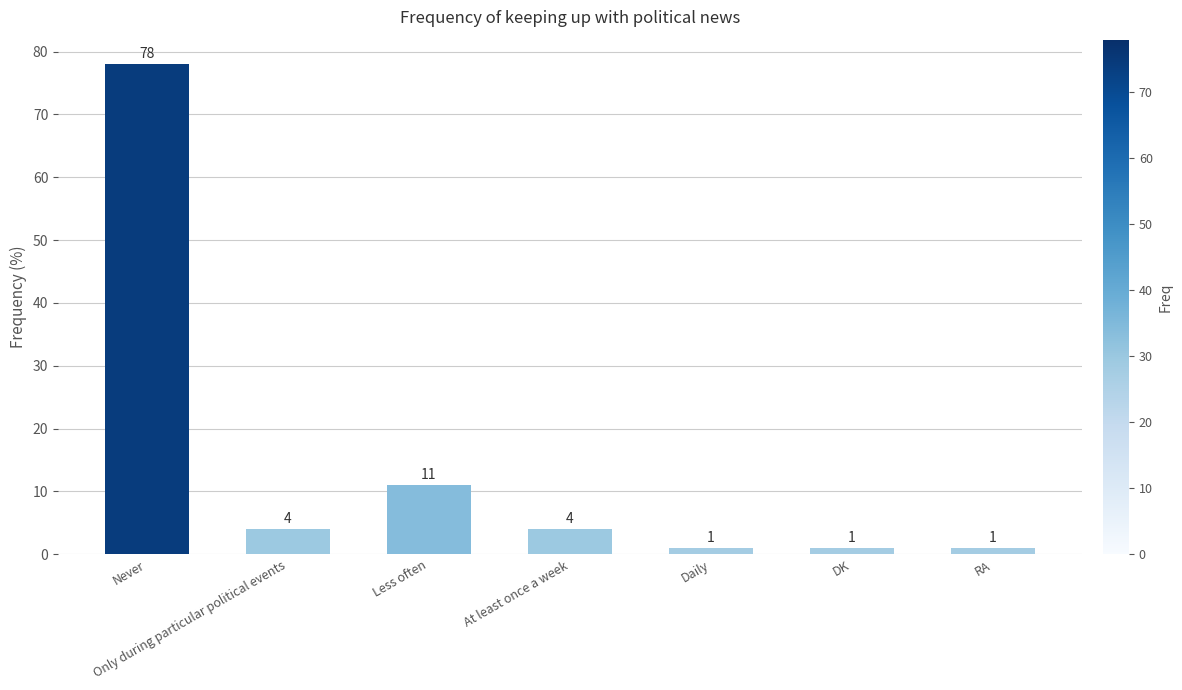

What is the ratio of the value at Only during particular political events to the value at Never?

0.1